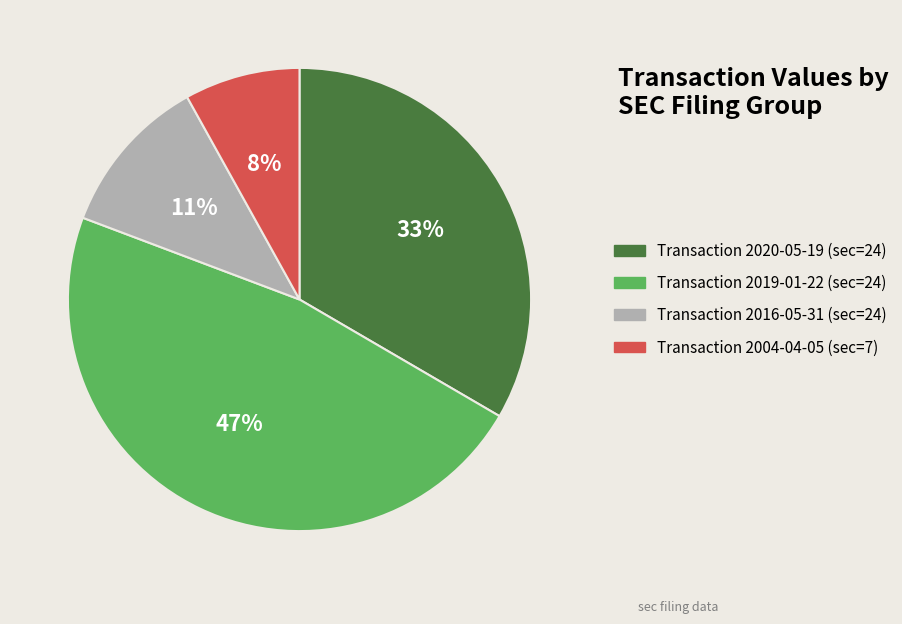

To the nearest percent, what is the average slice percentage?

25%